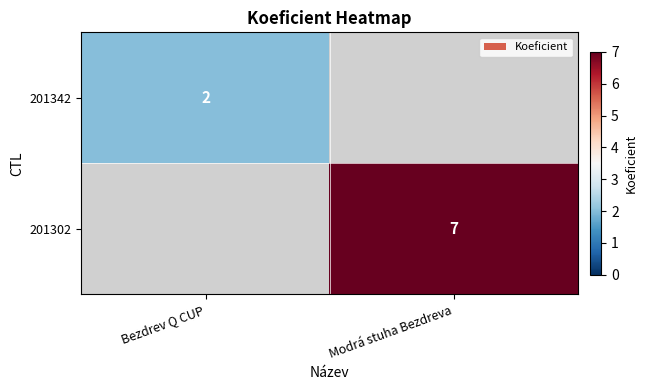

True or false: 201342 has a value of 1 at Bezdrev Q CUP.

False